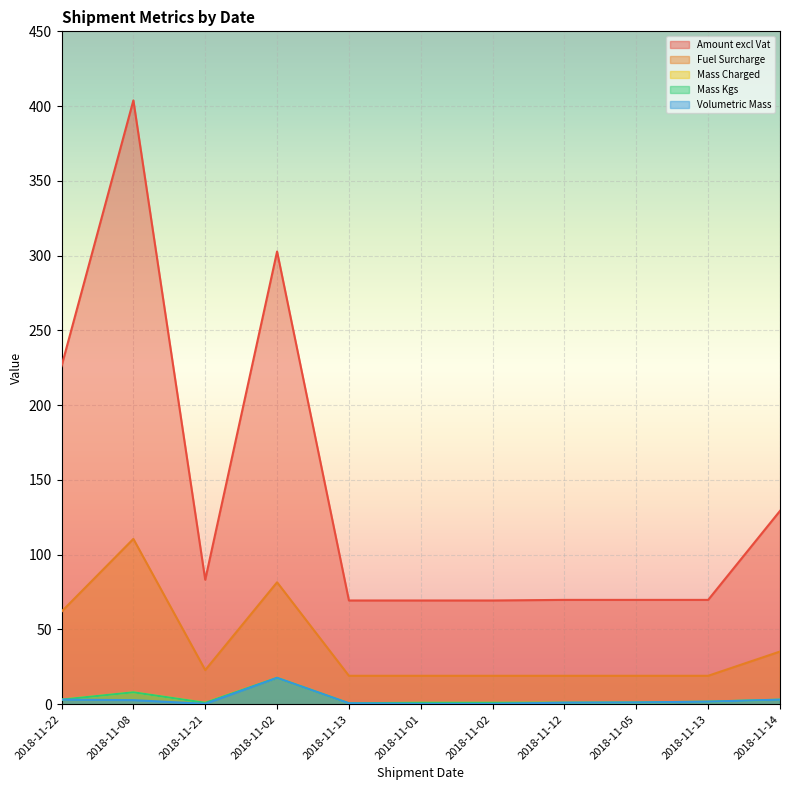

Where is Amount excl Vat nearest to the value 236?

2018-11-22